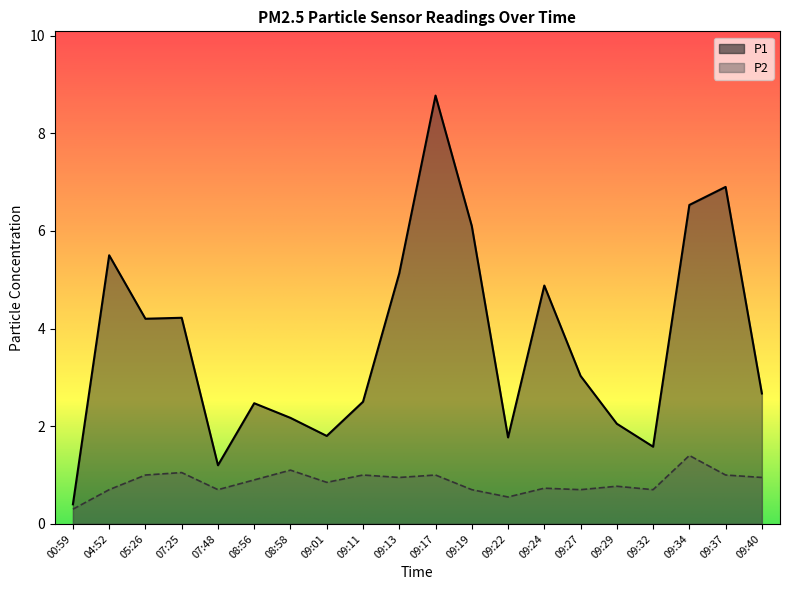

What is the label of the 20th point from the right?

00:59